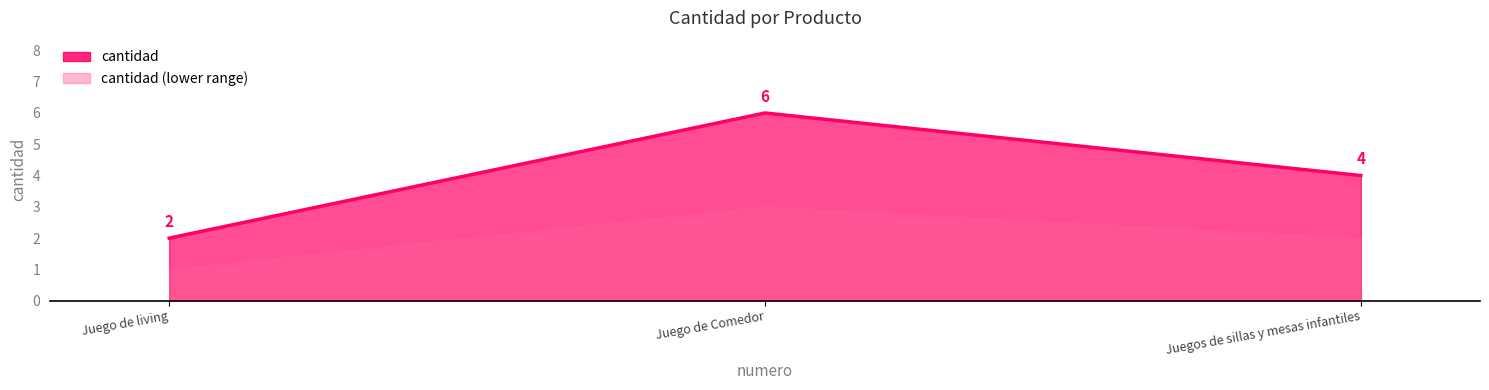

What is the minimum value shown in the chart?

2